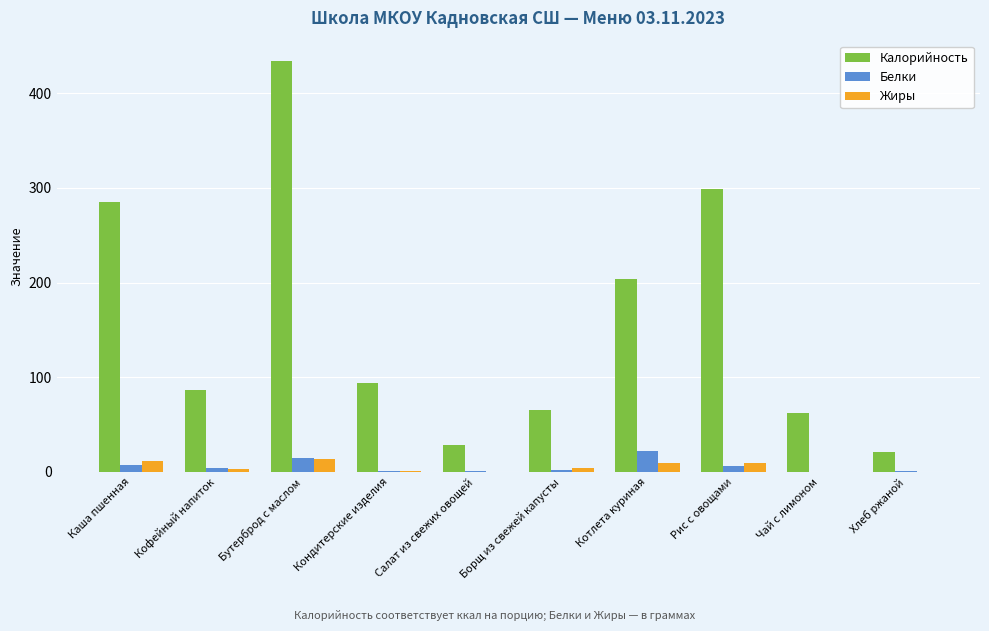

Which series changed the most between Кофейный напиток and Рис с овощами?

Калорийность